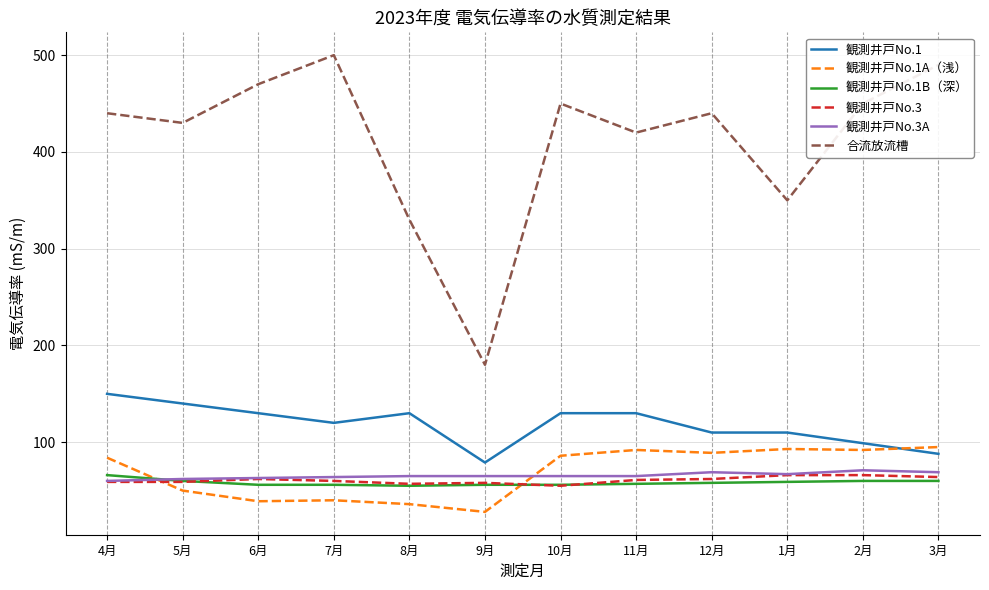

What position from the right is 5月?

11